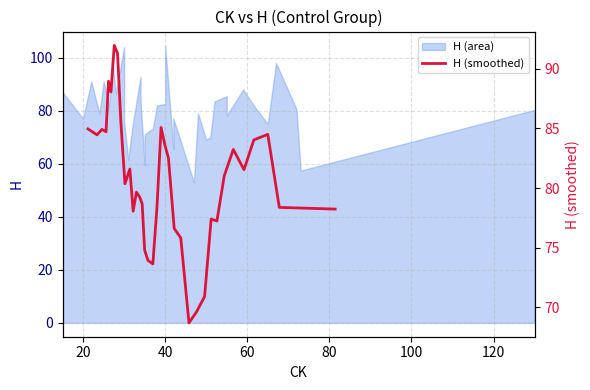

True or false: there are more than 0 points higher than both neighbors.

True